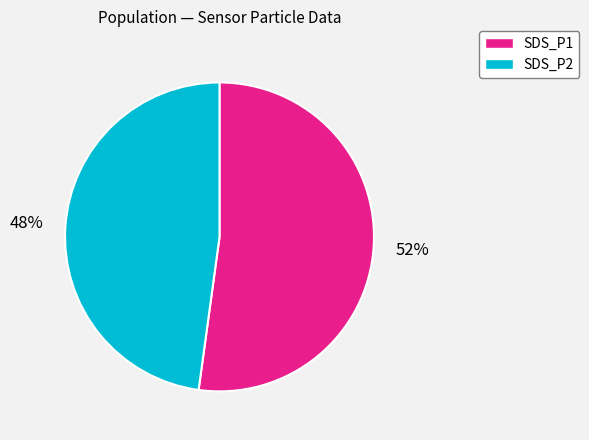

True or false: SDS_P1 accounts for 40% of the total.

False